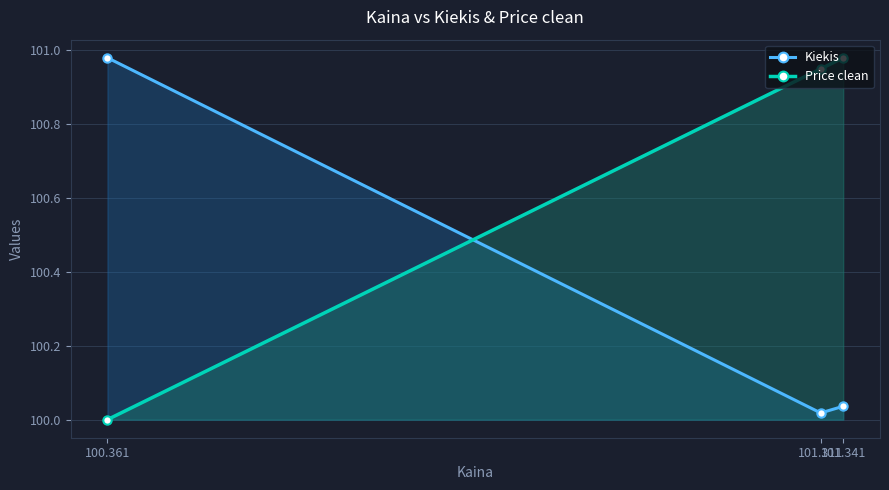

Is it true that Kiekis equals 101.0 at 100.361?

True